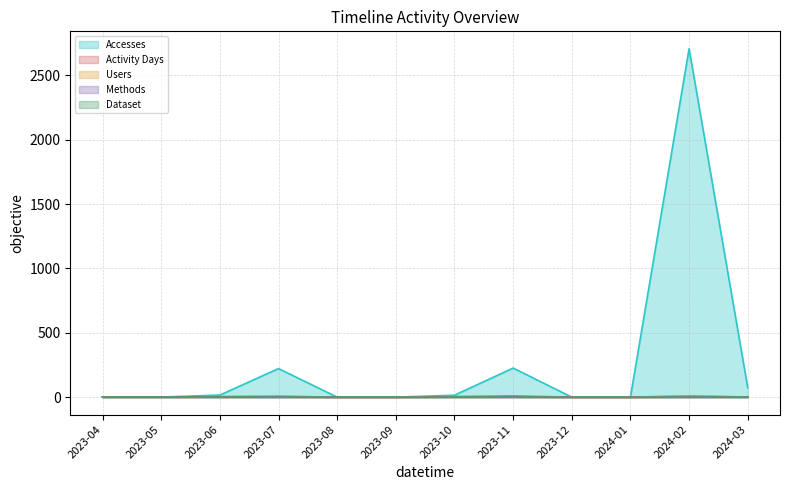

Between 2023-04 and 2023-12, which series saw the biggest shift?

Accesses